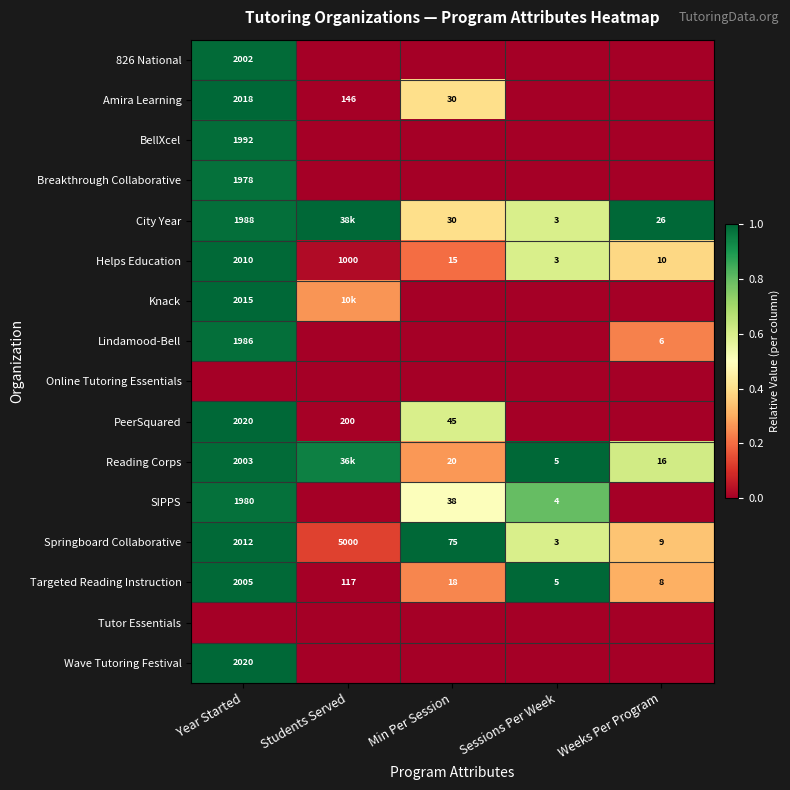

Between Weeks Per Program and Sessions Per Week, which is larger?

Weeks Per Program